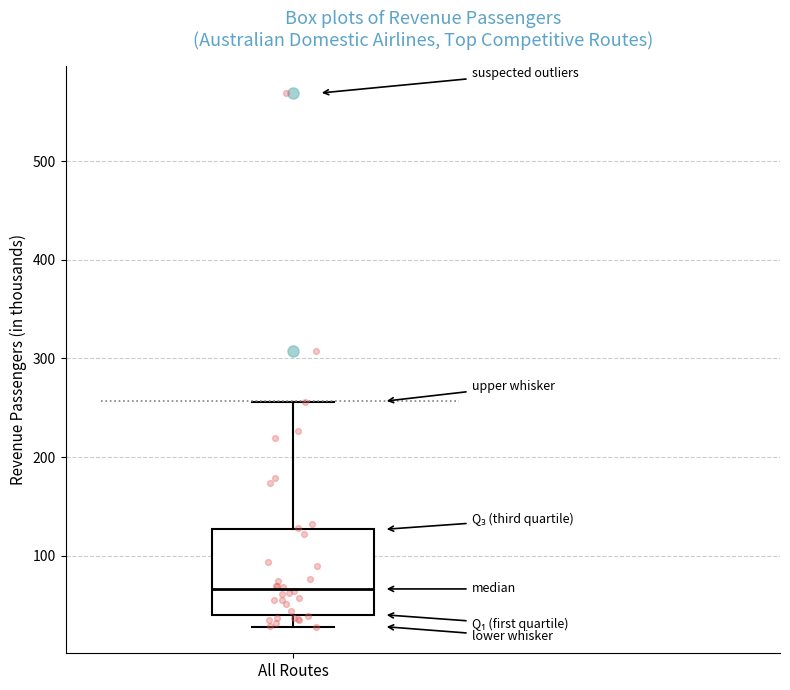

Read this box plot against the y-axis: the position of the median line, the range covered by the box, and the ends of both whiskers. The values are not printed on the chart, so give them approximately, as read against the axis.

median 70, box 40 to 130, whiskers 30 to 260